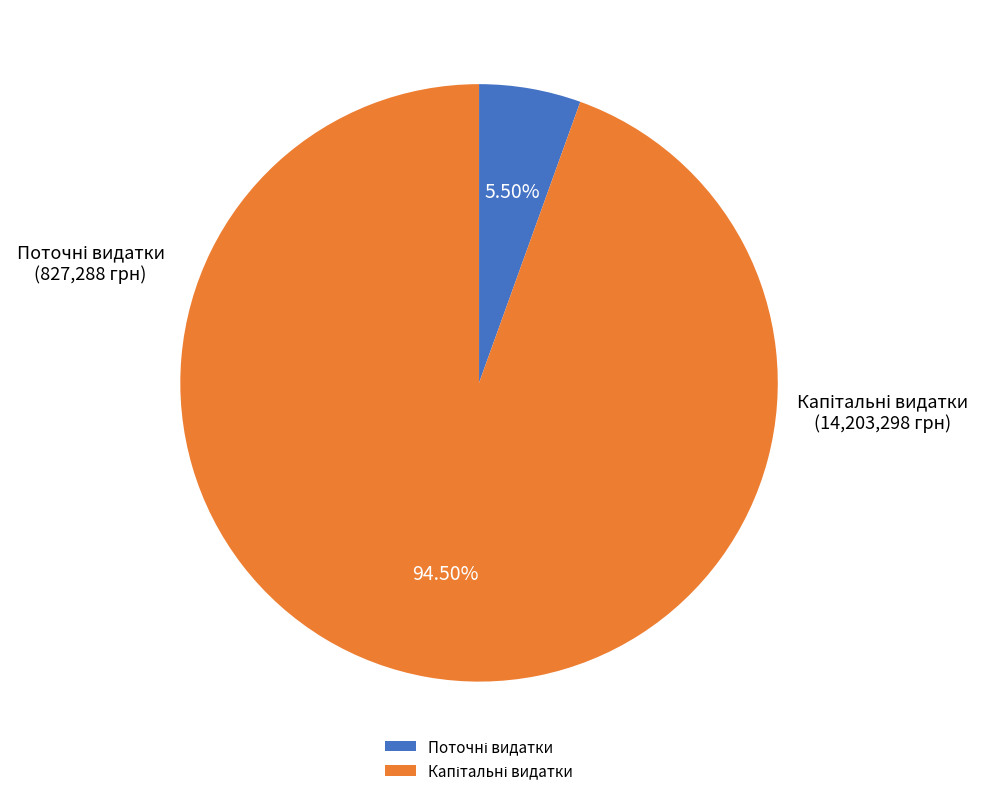

Does any single category account for the majority?

Yes